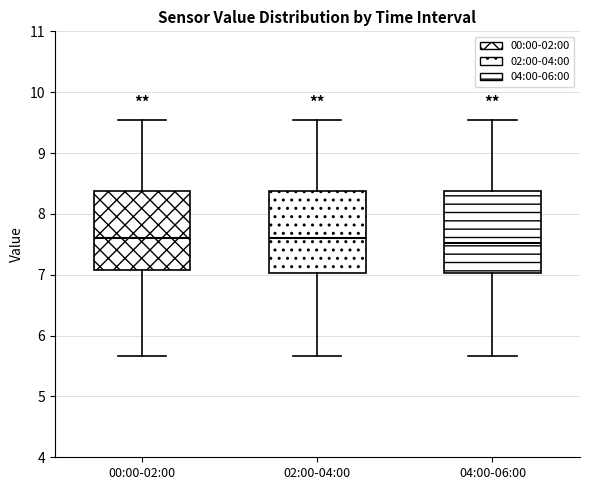

Reading left to right, transcribe this box plot: for each box, give where its median line is, the range the box spans, and where its two whiskers end, as read against the y-axis. The values are not printed on the chart, so give them approximately, as read against the axis.

00:00-02:00: median 7.6, box 7.1 to 8.4, whiskers 5.7 to 9.6
02:00-04:00: median 7.6, box 7.0 to 8.4, whiskers 5.7 to 9.6
04:00-06:00: median 7.5, box 7.0 to 8.4, whiskers 5.7 to 9.6